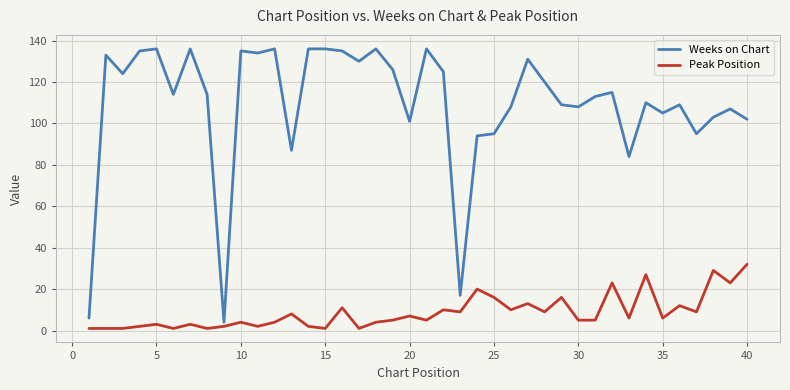

Reading left to right, list all the values displayed in this chart.

Weeks on Chart: 6	133	124	135	136	114	136	114	4	135	134	136	87	136	136	135	130	136	126	101	136	125	17	94	95	108	131	120	109	108	113	115	84	110	105	109	95	103	107	102
Peak Position: 1	1	1	2	3	1	3	1	2	4	2	4	8	2	1	11	1	4	5	7	5	10	9	20	16	10	13	9	16	5	5	23	6	27	6	12	9	29	23	32